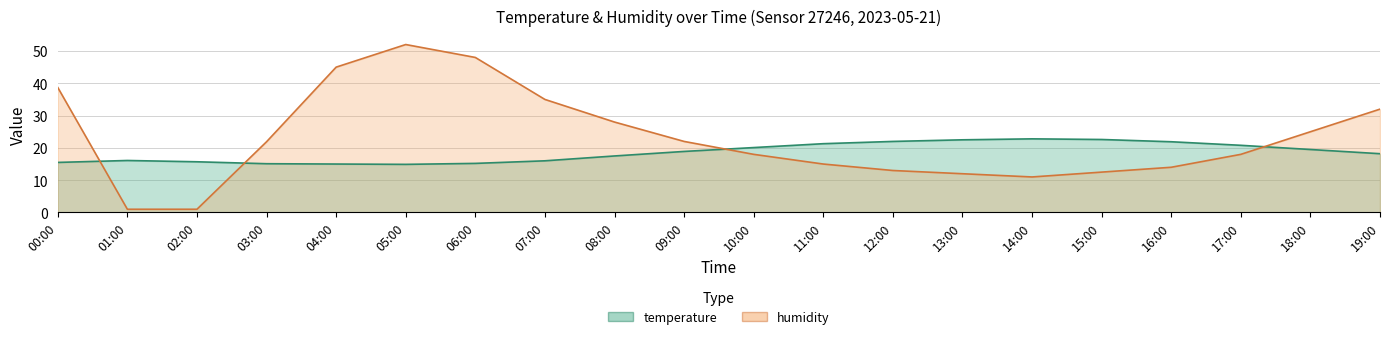

What is the total value across all series at 06:00?

63.2